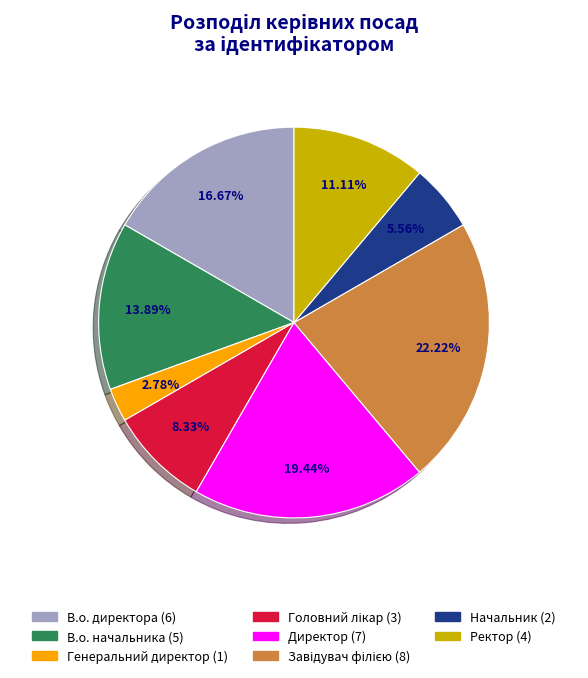

To the nearest percent, what is the average slice percentage?

12%